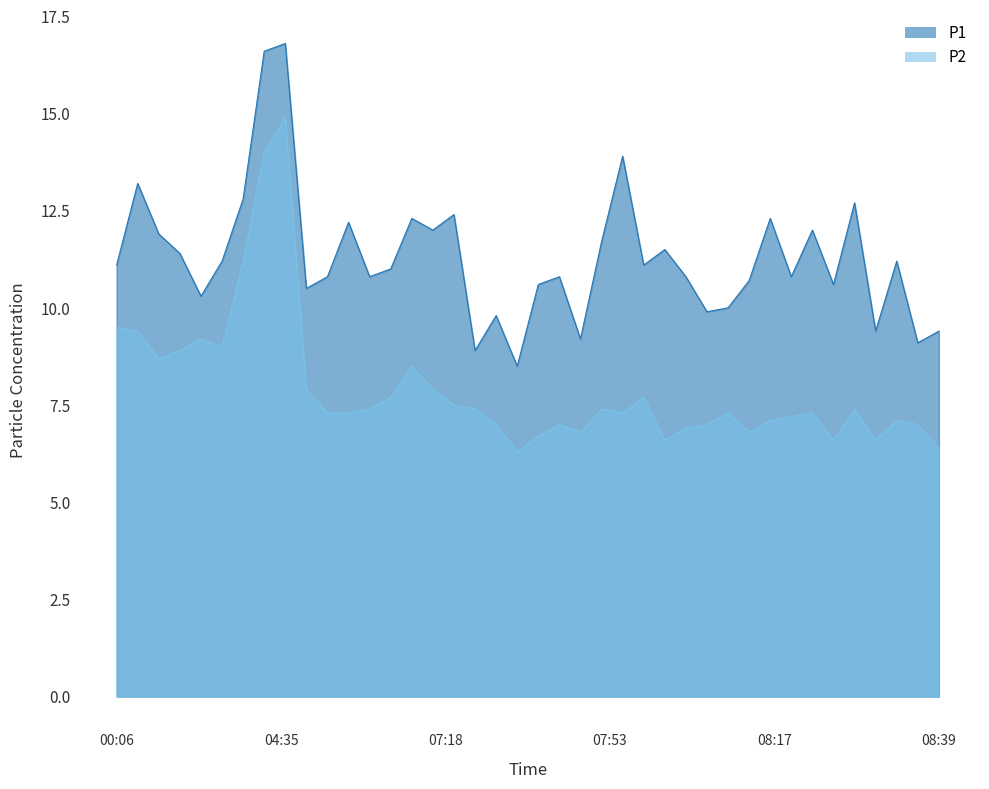

Is it true that P1 equals 5.4 at 07:39?

False